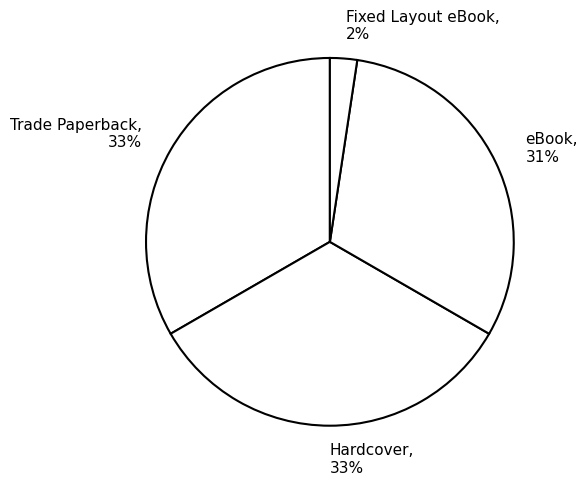

To the nearest percent, what is the difference between the largest and smallest slice percentages?

31%